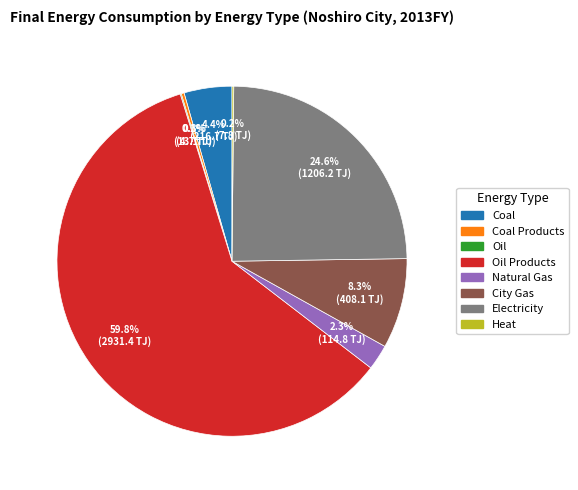

Is there any slice that represents more than half of the pie?

Yes